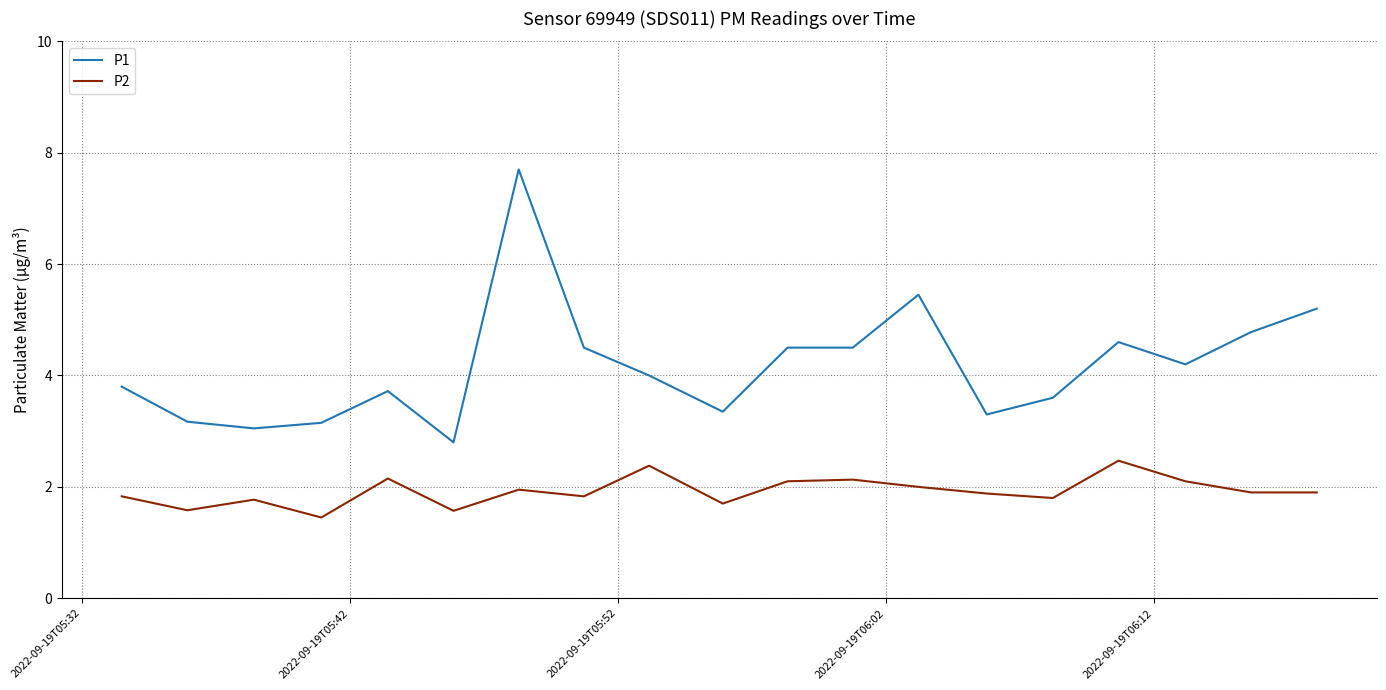

Which series has the largest total across all categories?

P1